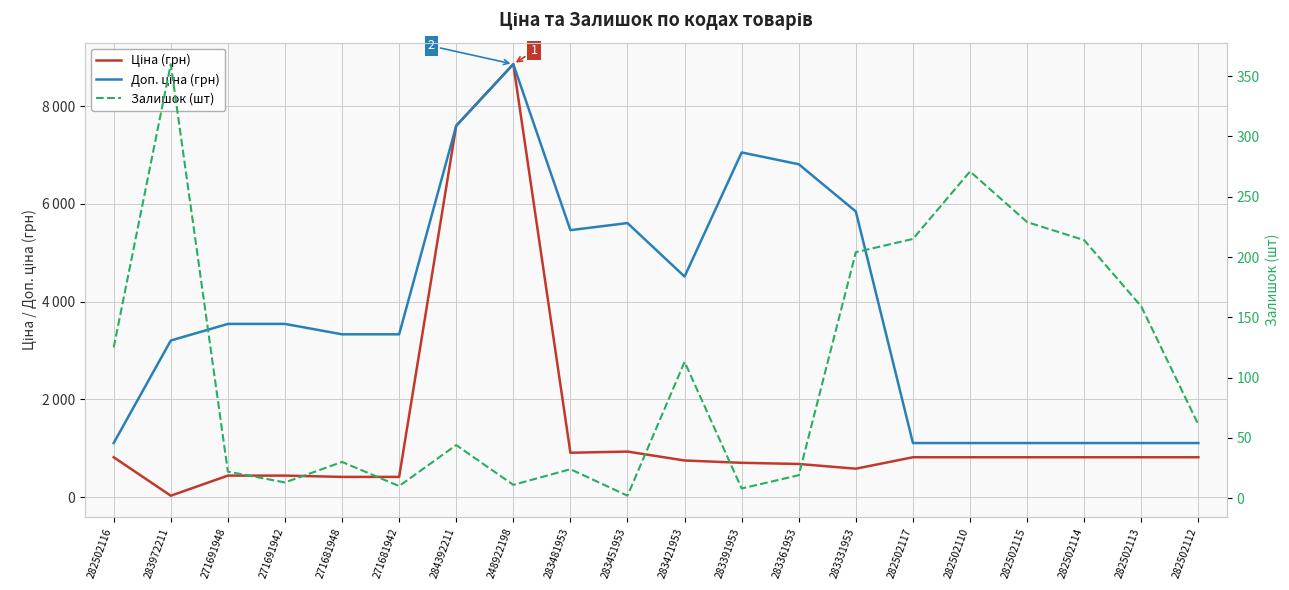

Reading right to left, what are all the values shown in this chart?

Ціна (грн): 818.5	818.5	818.5	818.5	818.5	818.5	584.4	681.0	705.1	752.2	934.5	910.4	8856.7	7596.5	416.6	416.6	443.1	443.1	32.0	818.5
Доп. ціна (грн): 1109.2	1109.2	1109.2	1109.2	1109.2	1109.2	5843.9	6809.8	7051.3	4513.3	5607.2	5462.3	8856.7	7596.5	3332.5	3332.5	3545.0	3545.0	3205.0	1109.2
Залишок (шт): 61.0	159.0	214.0	229.0	271.0	215.0	204.0	19.0	8.0	113.0	2.0	24.0	11.0	44.0	10.0	30.0	13.0	22.0	360.0	125.0